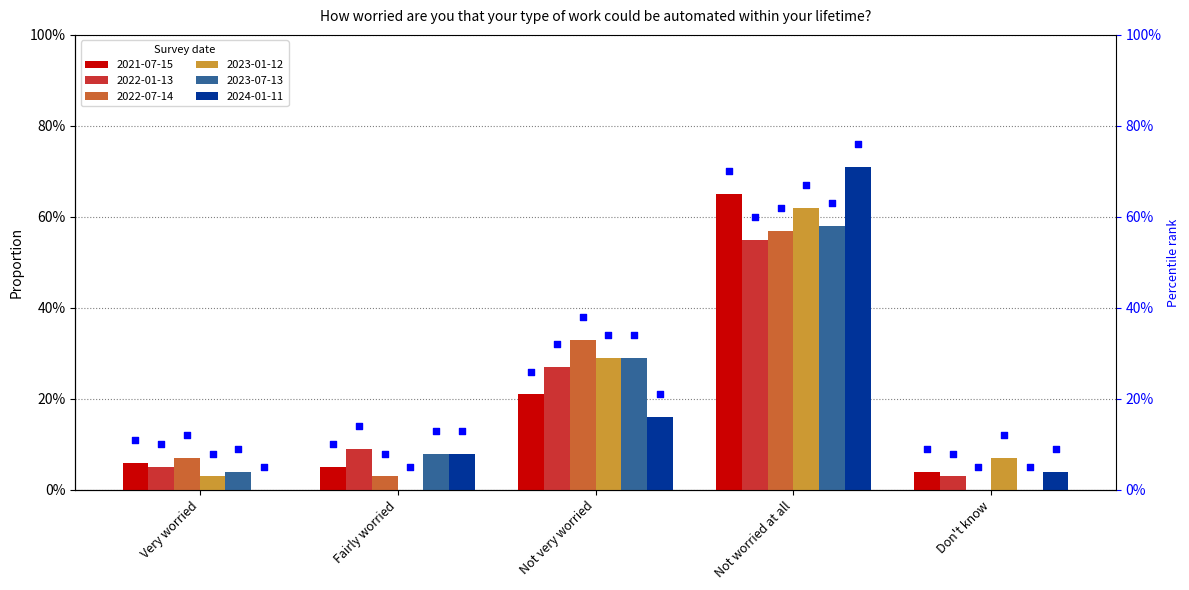

Which series contains the lowest Y value?

2022-07-14